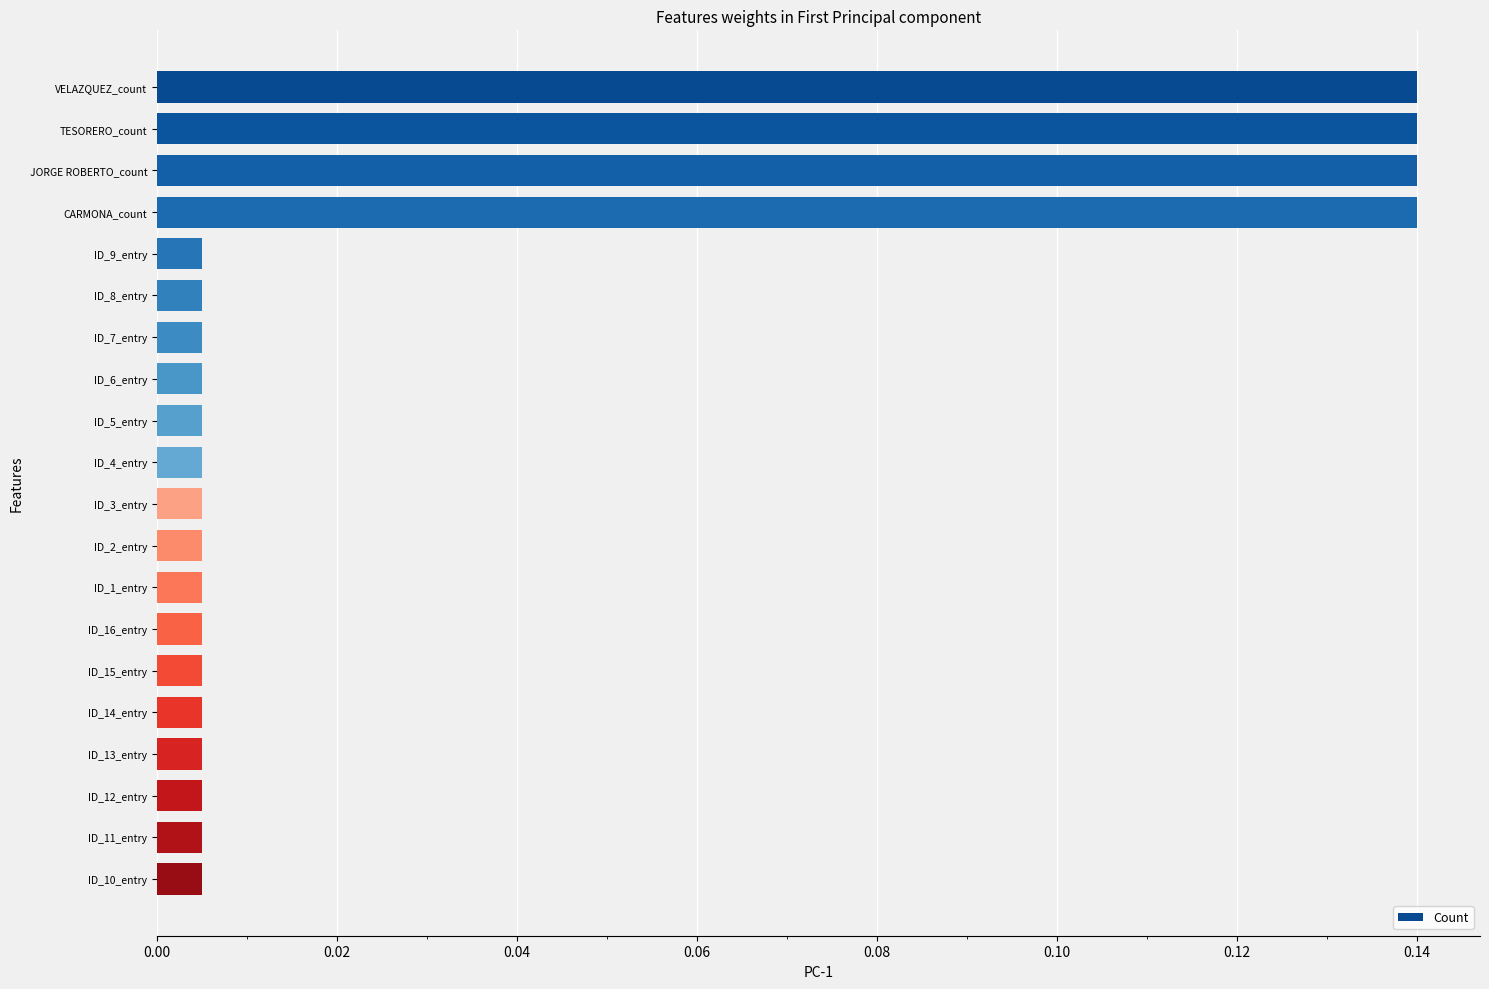

The value at VELAZQUEZ_count is 0.2. True or false?

False